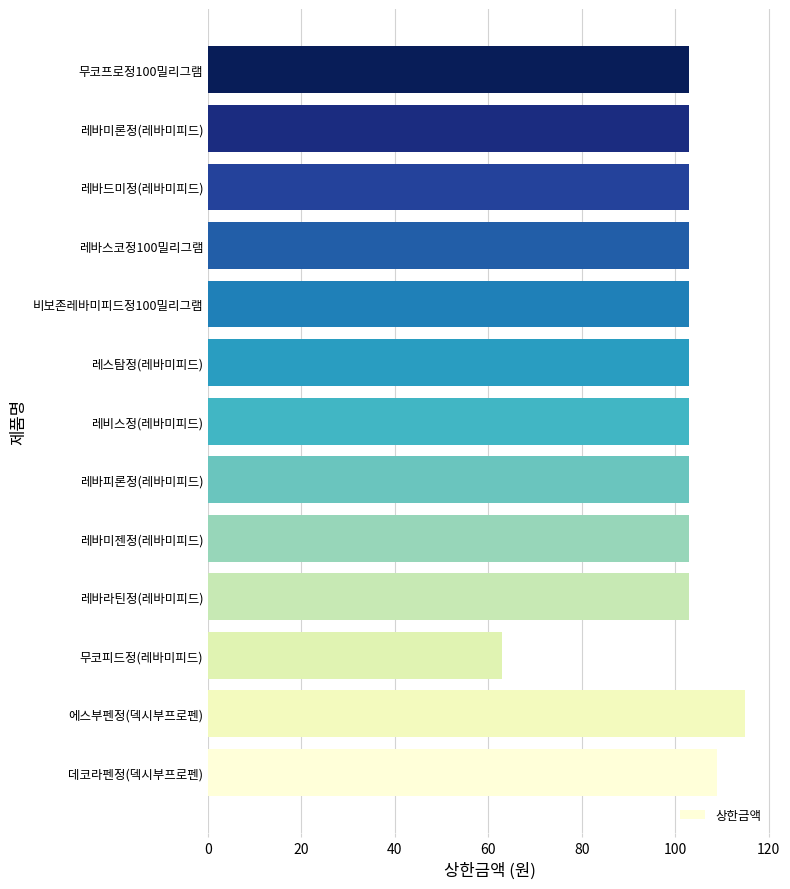

What is the difference between the maximum and second lowest values?

12